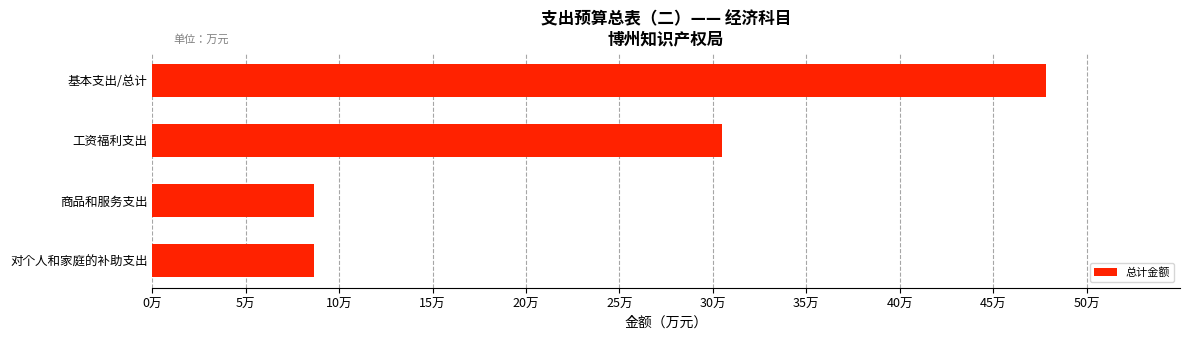

Count the number of data series in this chart.

1